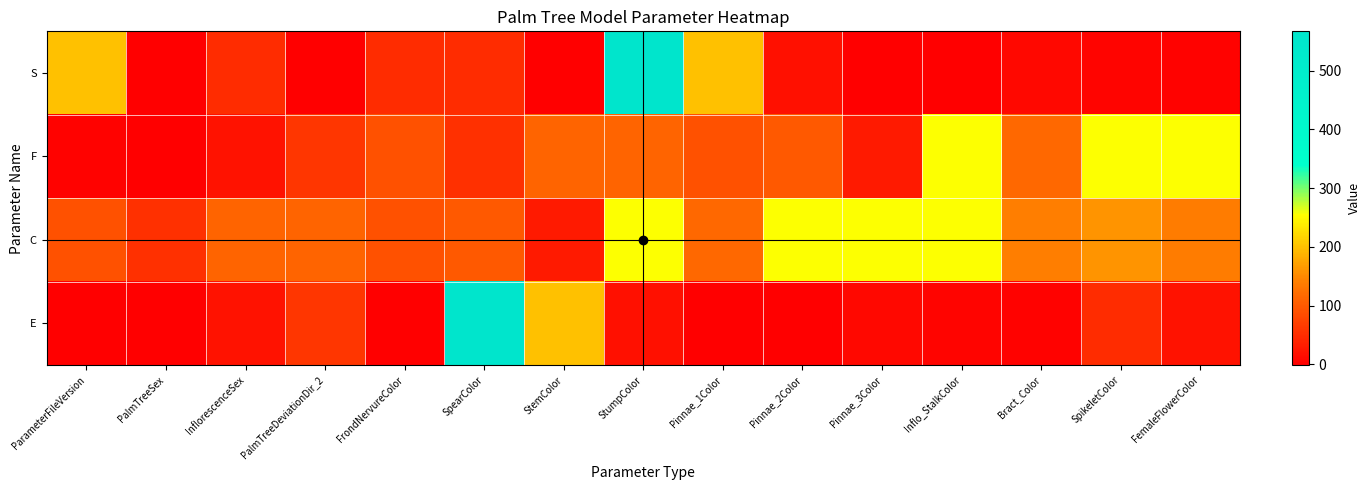

What is the spread (max minus min) of values at StumpColor?

550